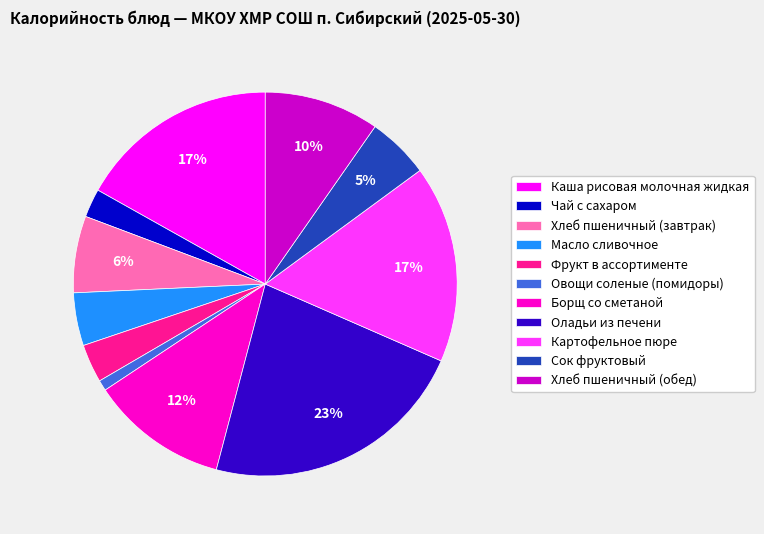

Which has a higher value, Борщ со сметаной or Картофельное пюре?

Картофельное пюре